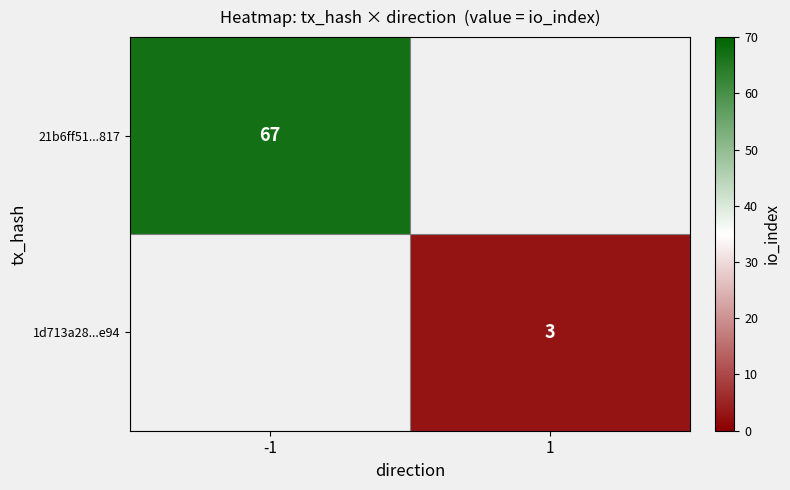

The value of 21b6ff51...817 at -1 is 67. True or false?

True